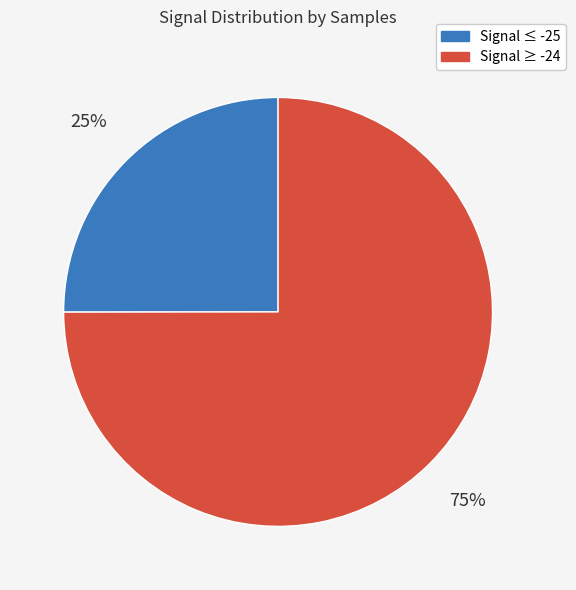

Is there a majority slice in this chart?

Yes